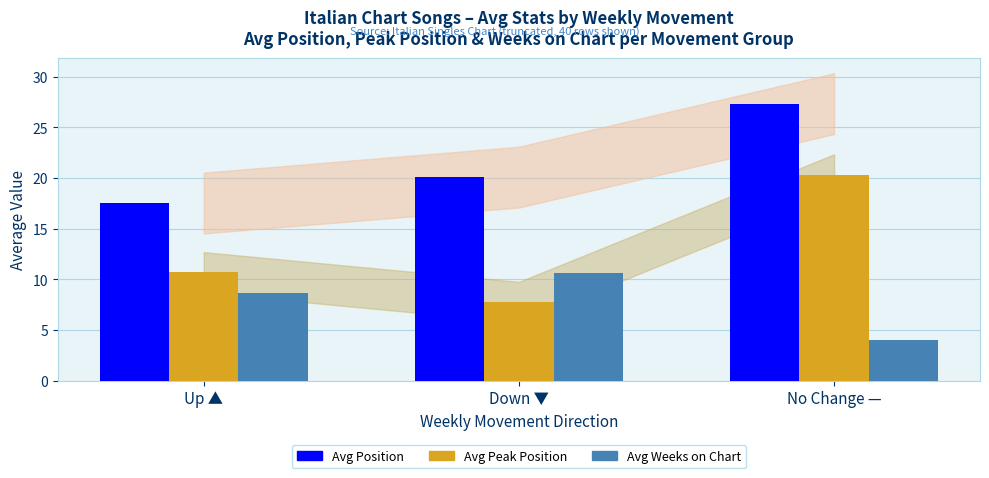

List the labels in order of Avg Weeks on Chart value, smallest first.

No Change —, Up ▲, Down ▼